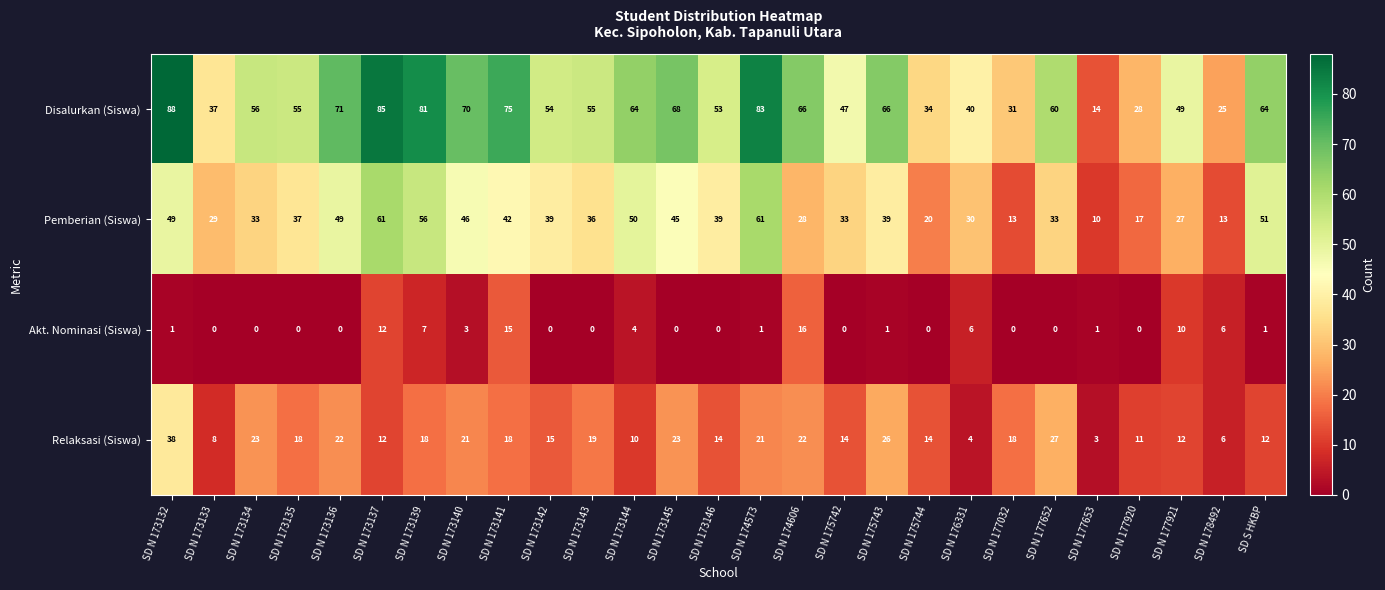

What is the difference between the maximum and minimum values in the Disalurkan (Siswa) series?

74